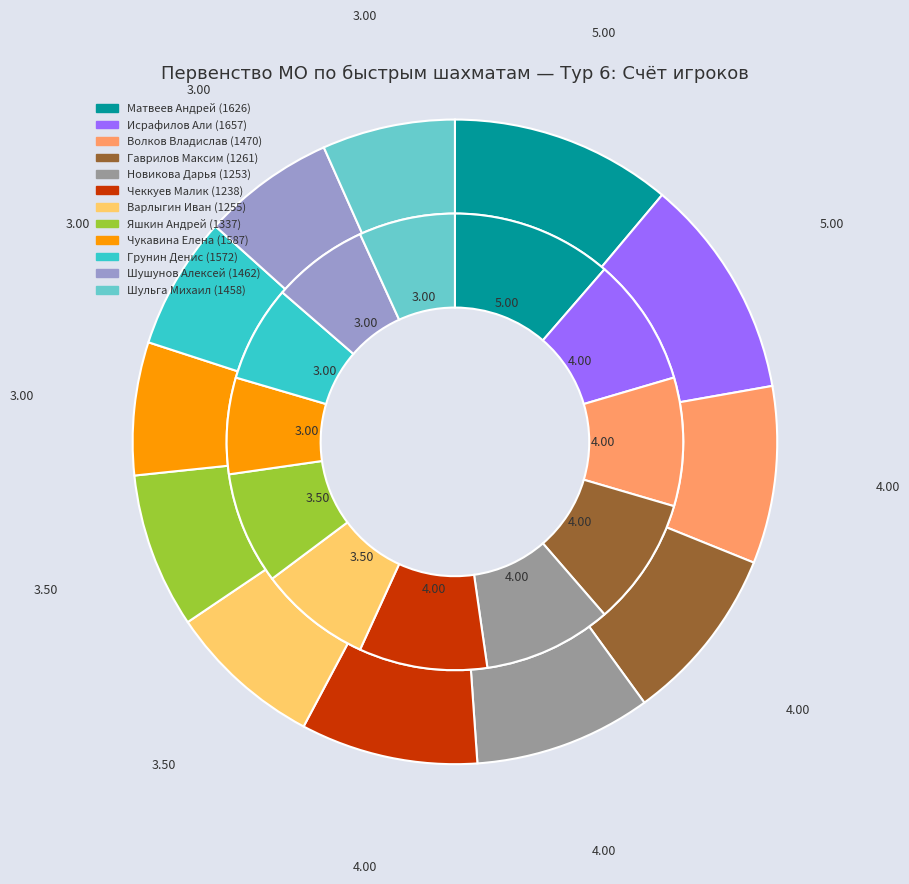

Is Чеккуев Малик (1238) the majority of the pie?

No